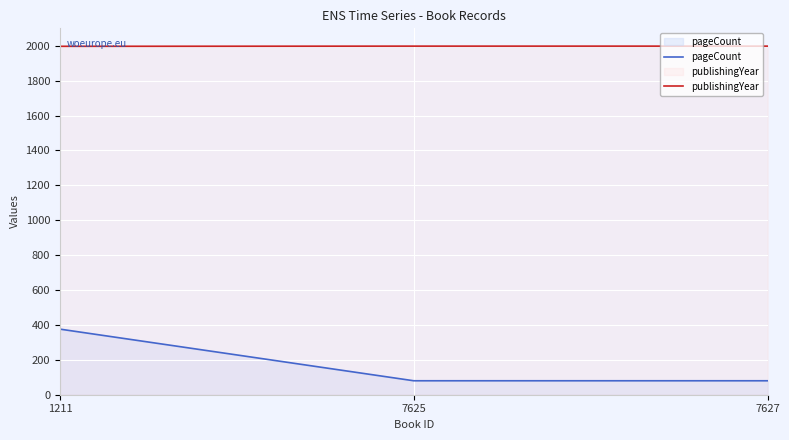

What is the sum of the publishingYear values at 1211 and 7625?

3995